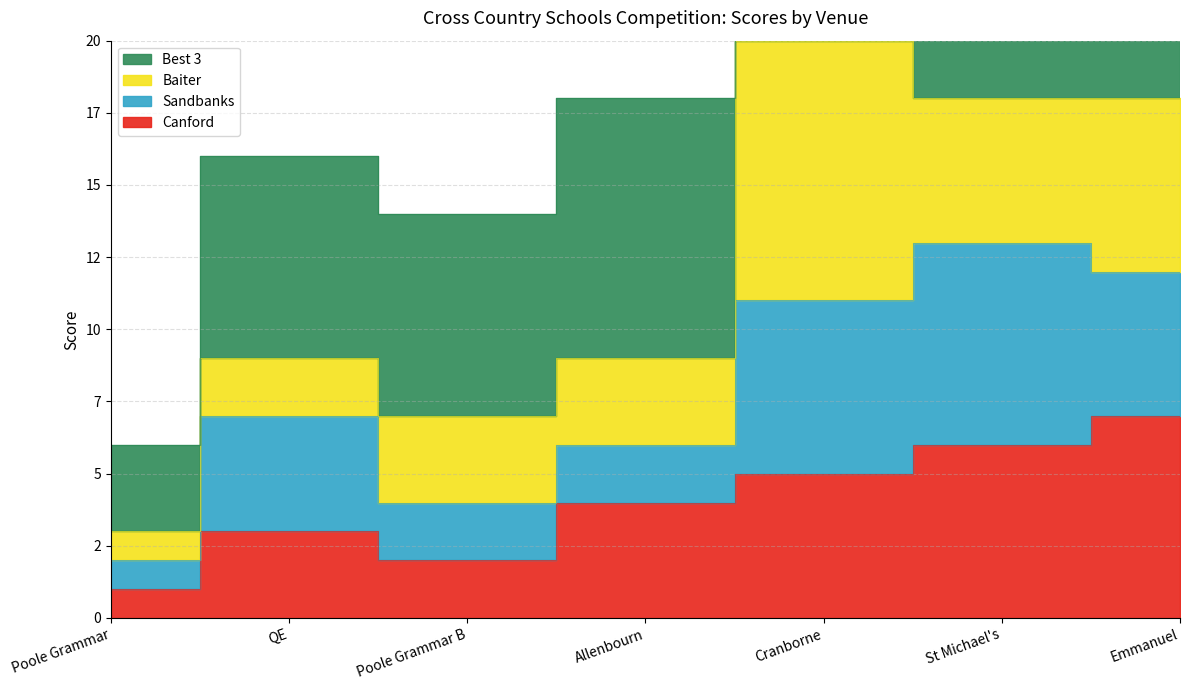

The value of Best 3 at Cranborne is 11. True or false?

False